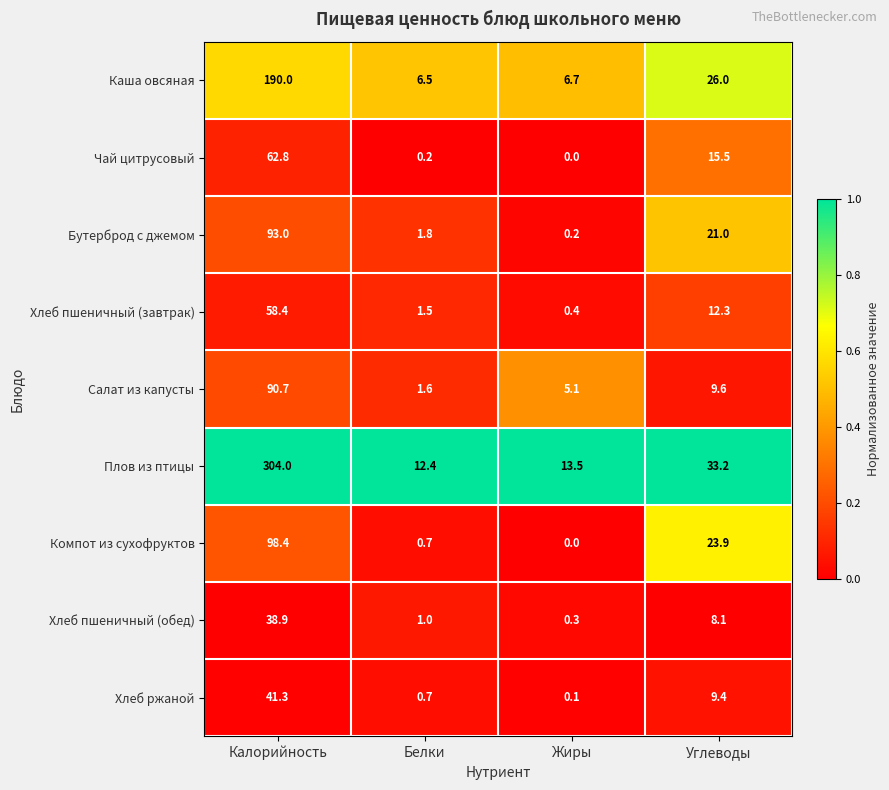

At which category is the sum across all series the highest?

Калорийность